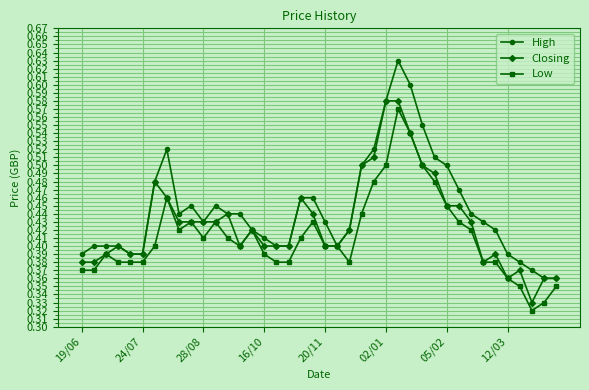

At how many categories does at least one series exceed 0?

40